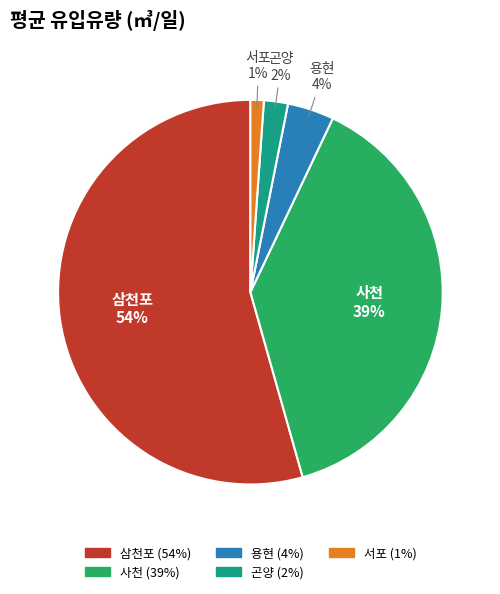

Does 곤양 represent more than half of the total?

No